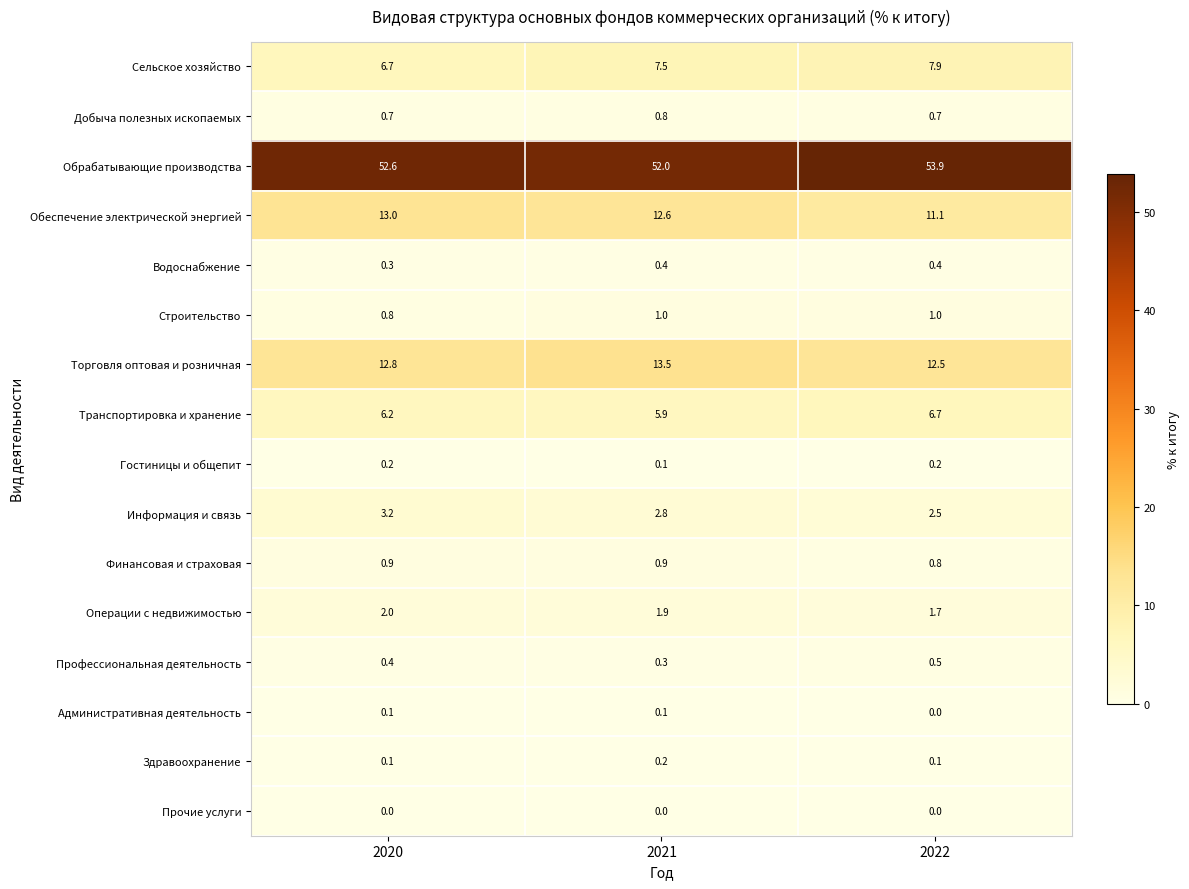

At which label is Торговля оптовая и розничная closest to 13?

2020